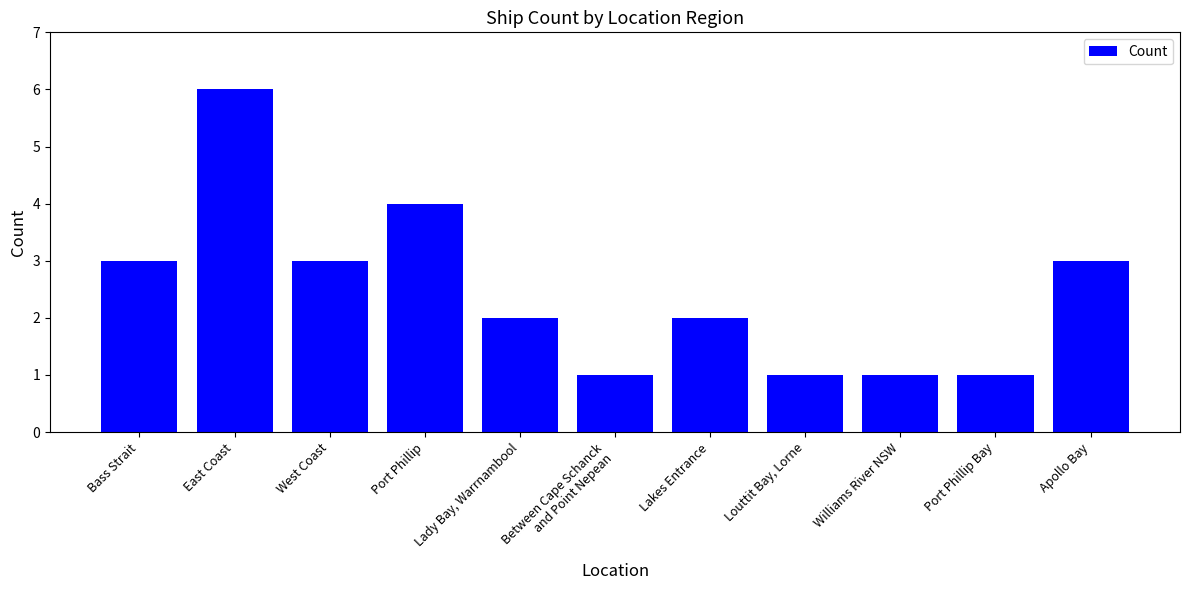

True or false: the data shows 6 at East Coast.

True